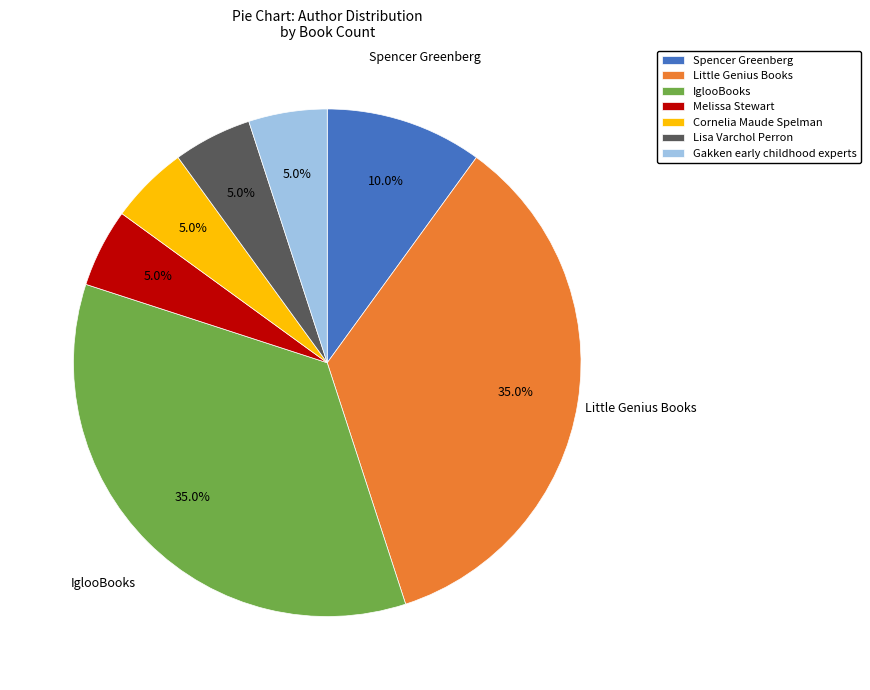

To the nearest percent, what percentage of the pie is IglooBooks?

35%